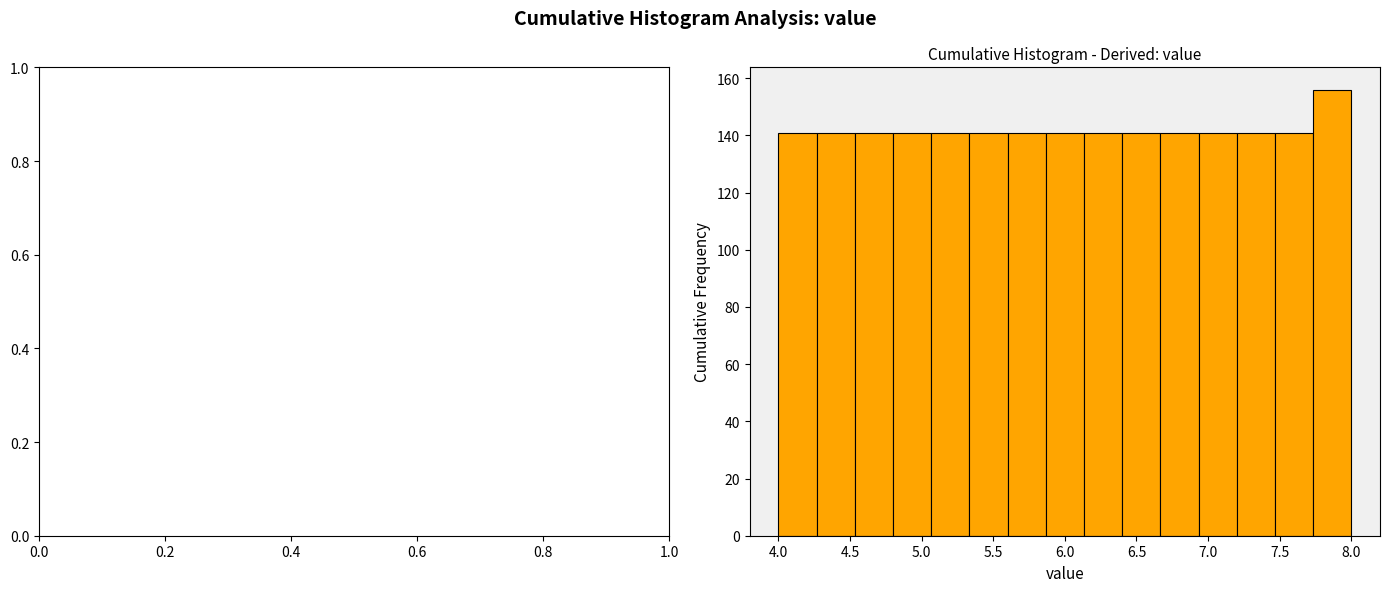

Over which range of the x-axis is the bar tallest?

7.75 to 8.00